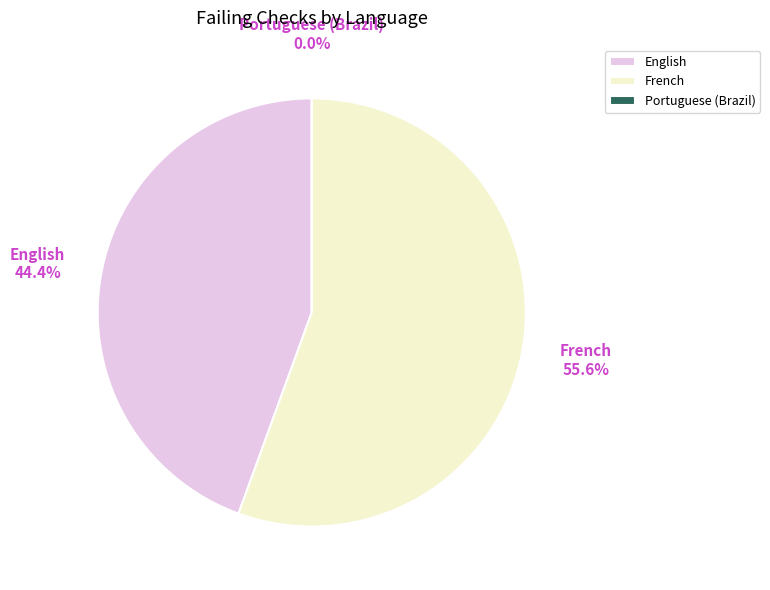

Is it true that English is 44% of the pie?

True